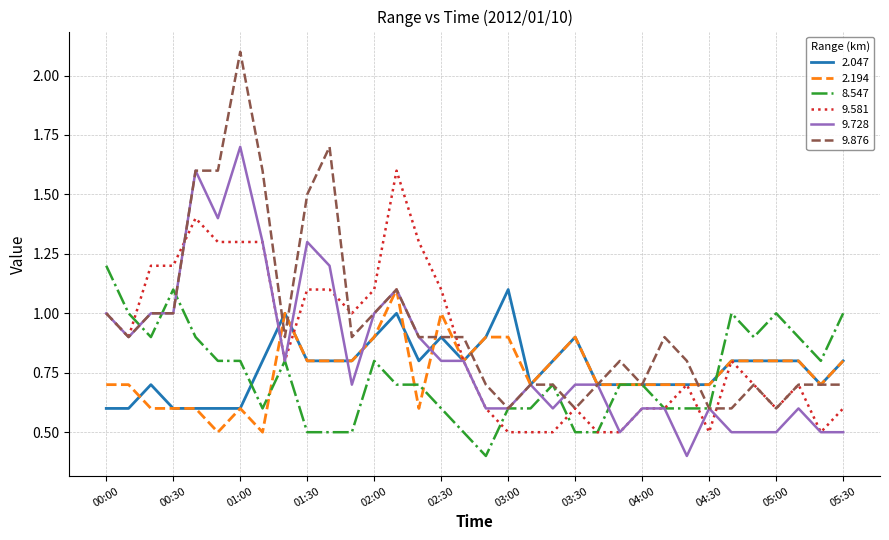

Which series has the largest total across all categories?

9.876